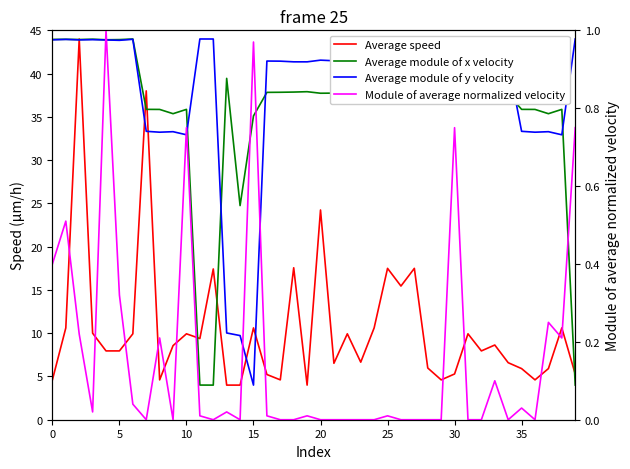

What is the label of the 16th point from the right?

24